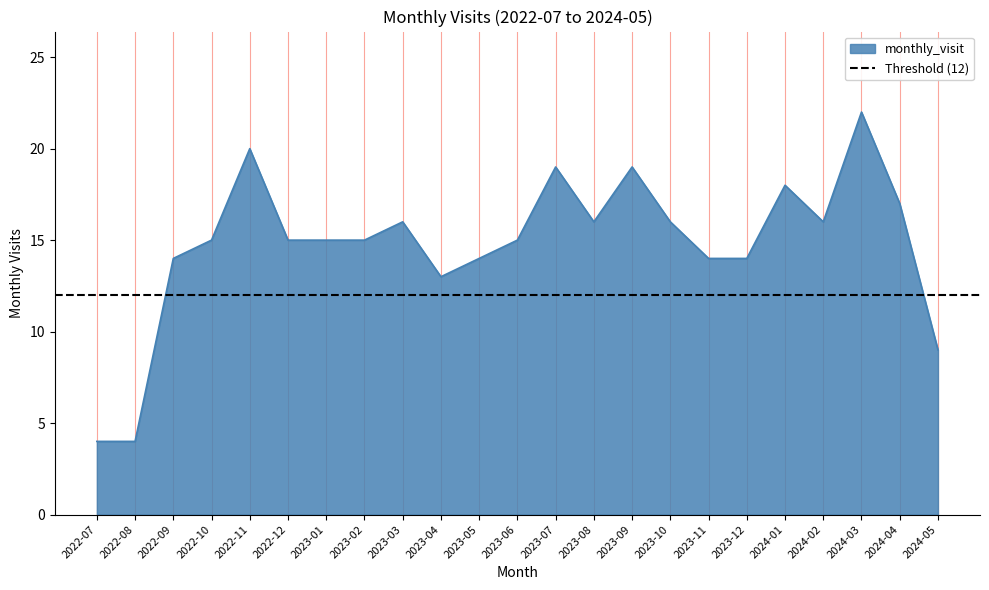

Reading left to right, transcribe all the data shown in this chart.

2022-07=4	2022-08=4	2022-09=14	2022-10=15	2022-11=20	2022-12=15	2023-01=15	2023-02=15	2023-03=16	2023-04=13	2023-05=14	2023-06=15	2023-07=19	2023-08=16	2023-09=19	2023-10=16	2023-11=14	2023-12=14	2024-01=18	2024-02=16	2024-03=22	2024-04=17	2024-05=9